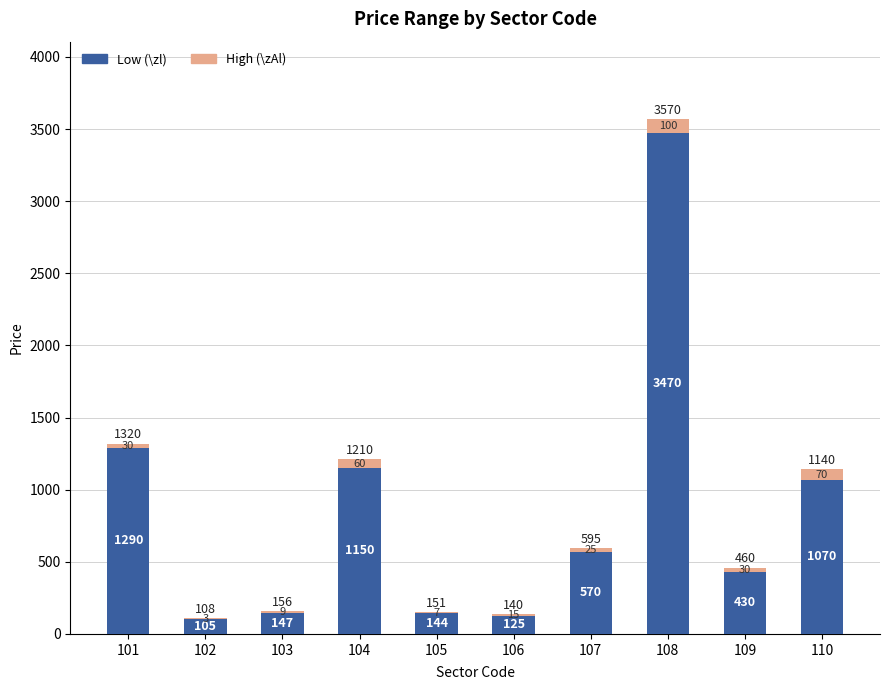

Where is Low (\zl) nearest to the value 1787?

101